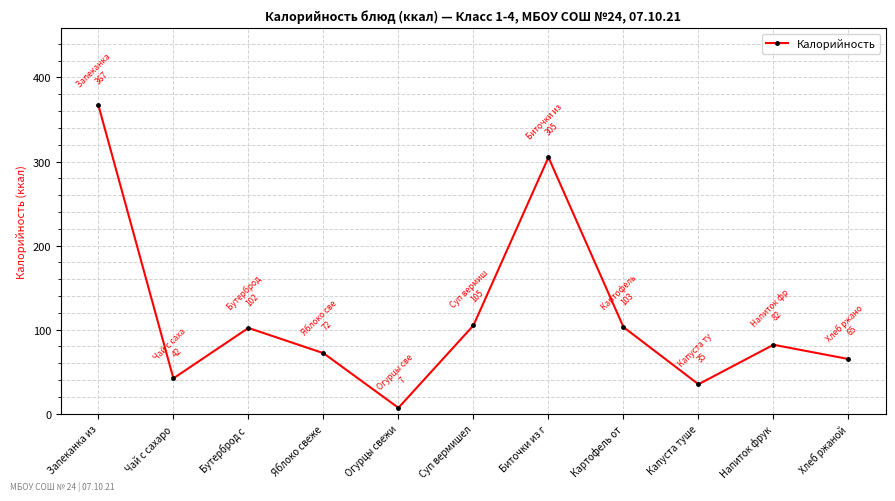

What is the greatest value displayed?

367